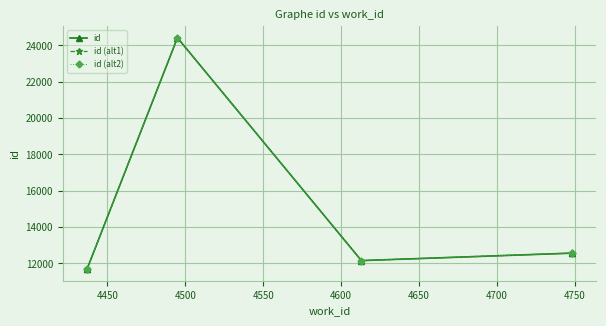

True or false: id (alt2) and id (alt1) intersect in this chart.

False